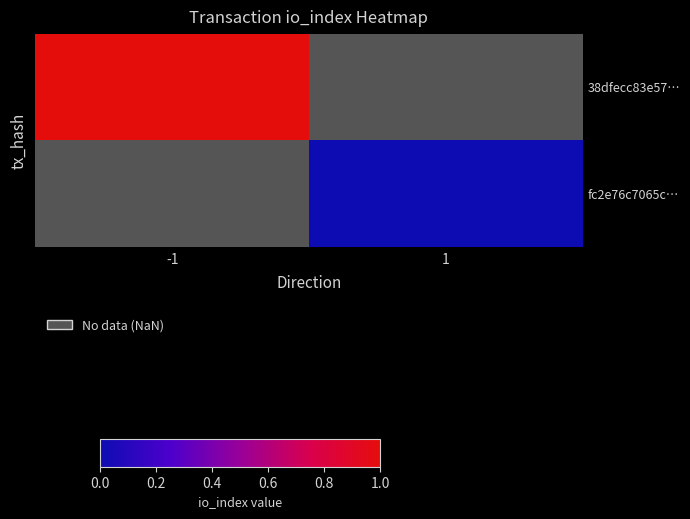

Is the value of 38dfecc83e57… at 1 greater than the value of fc2e76c7065c… at -1?

No